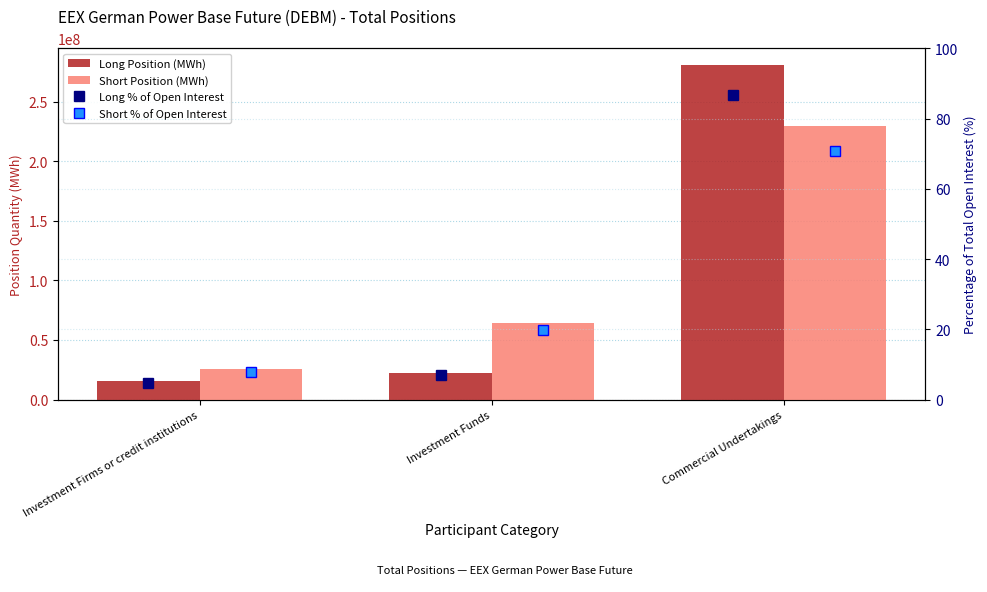

What is the difference between the highest and lowest values at Commercial Undertakings?

280623035.1